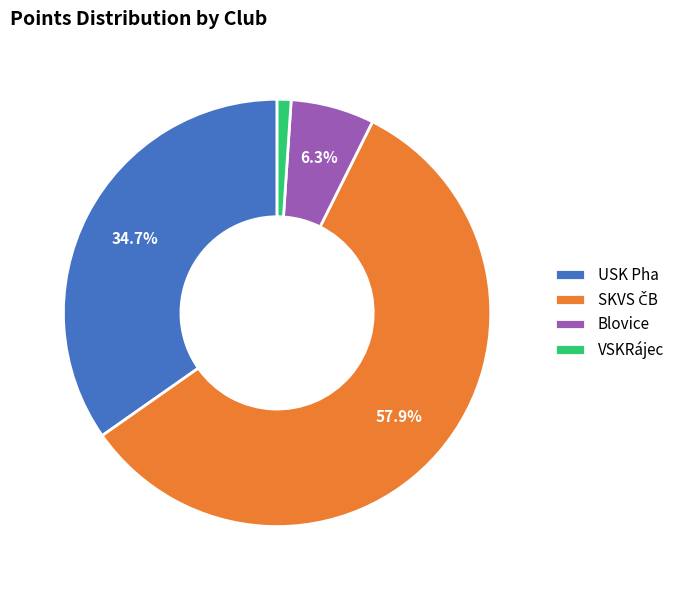

Which has a higher value, VSKRájec or Blovice?

Blovice